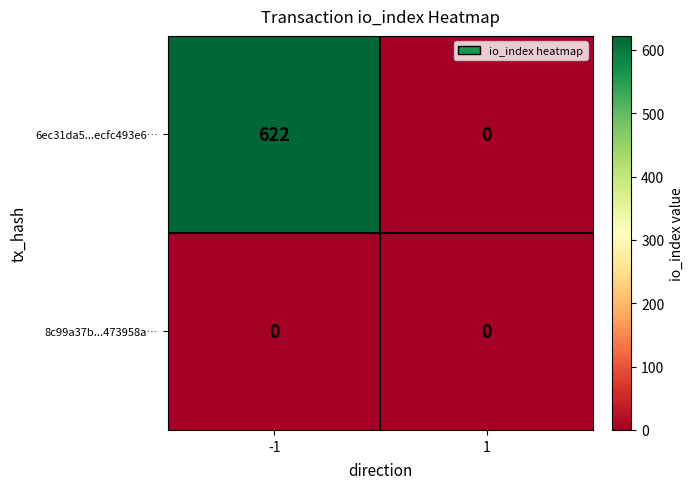

Between -1 and 1, which series saw the biggest shift?

6ec31da5...ecfc493e6…